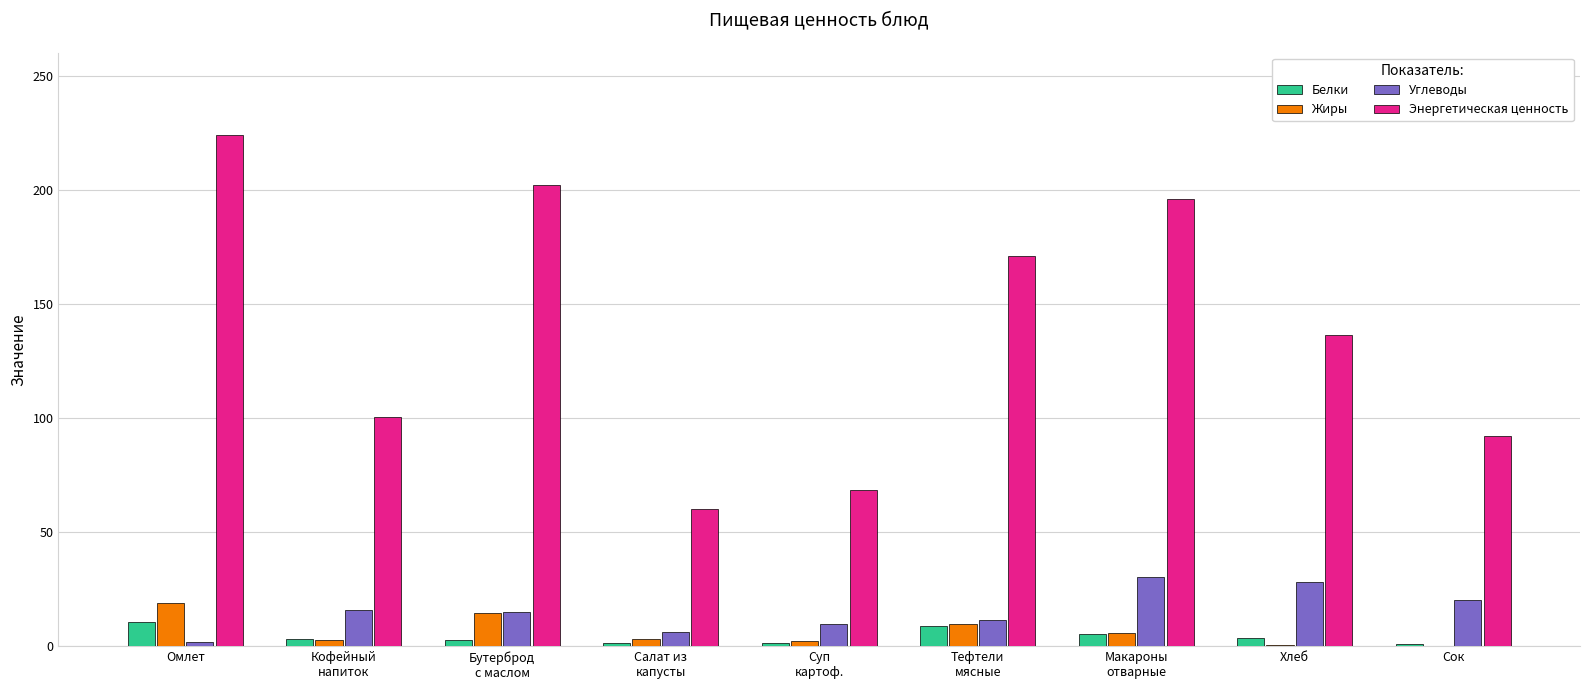

Is it true that Энергетическая ценность equals 60.4 at Салат из
капусты?

True